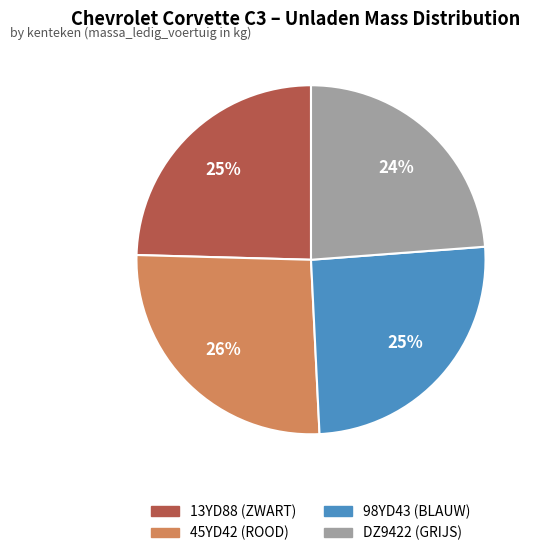

Count the number of slices in the pie.

4